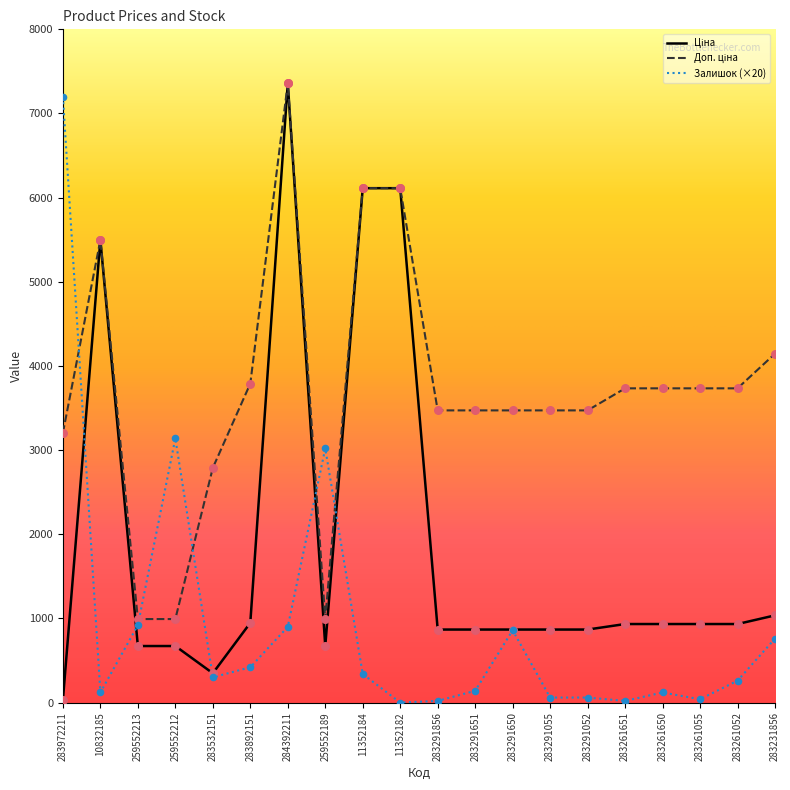

What is the total value across all series at 11352182?

12225.0